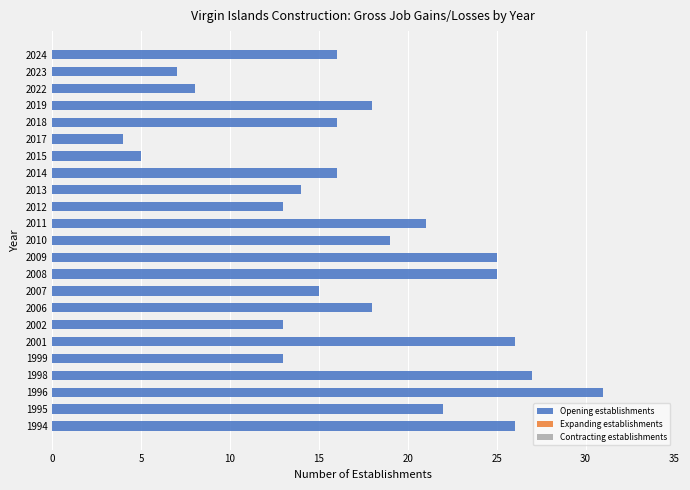

Are the bars horizontal?

Yes